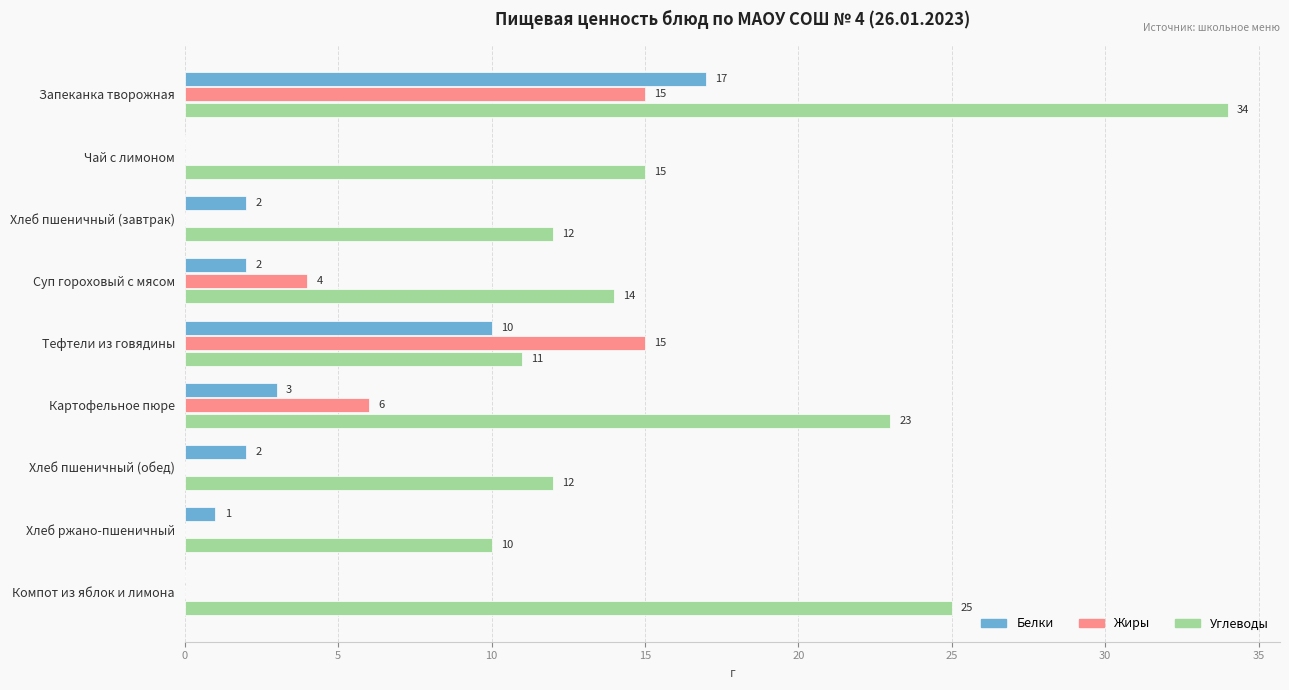

Which series has the largest total across all categories?

Углеводы